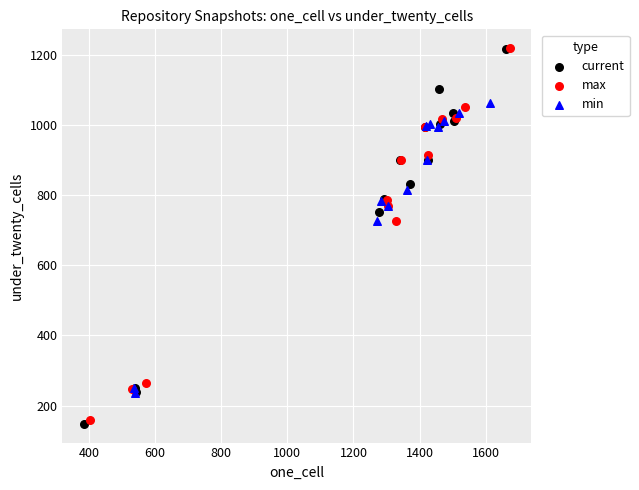

Which series reaches the minimum Y coordinate?

current